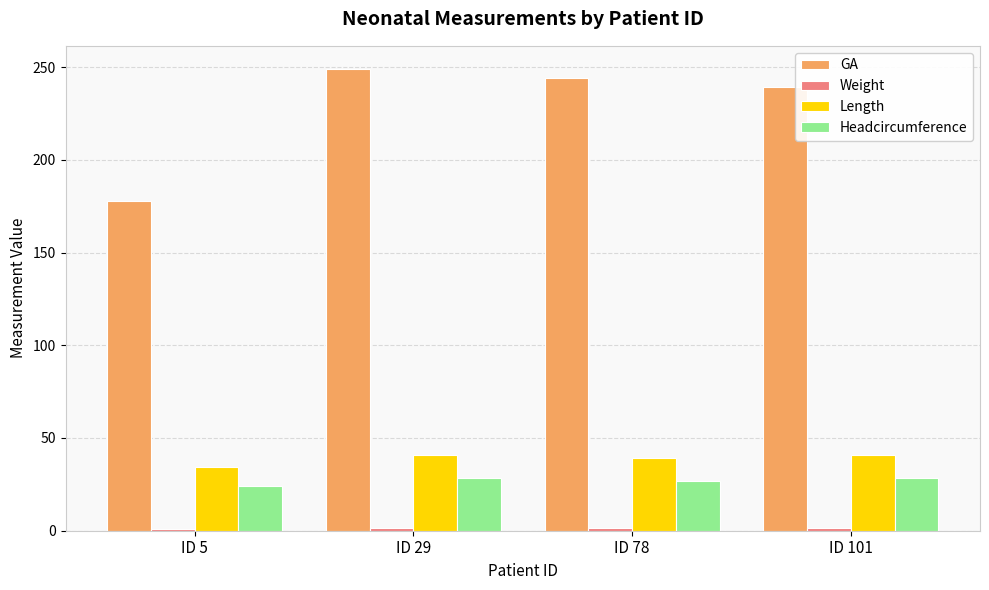

Which series changed the most between ID 5 and ID 78?

GA